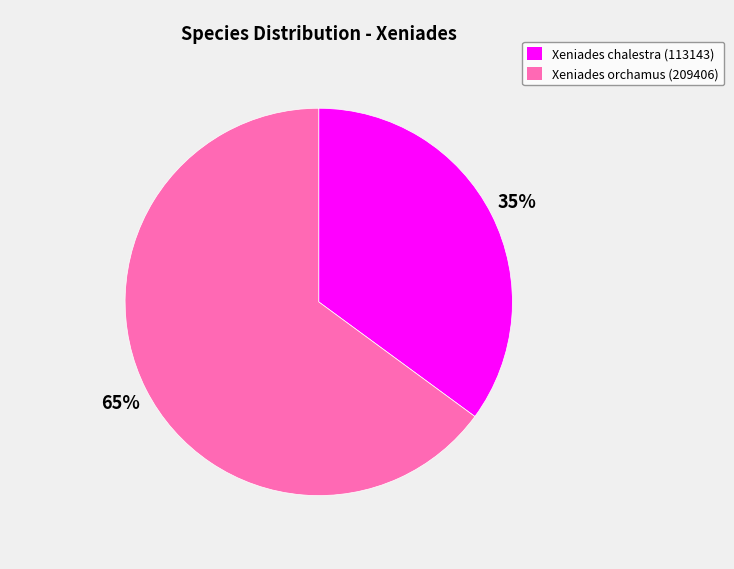

Between Xeniades chalestra (113143) and Xeniades orchamus (209406), which is larger?

Xeniades orchamus (209406)